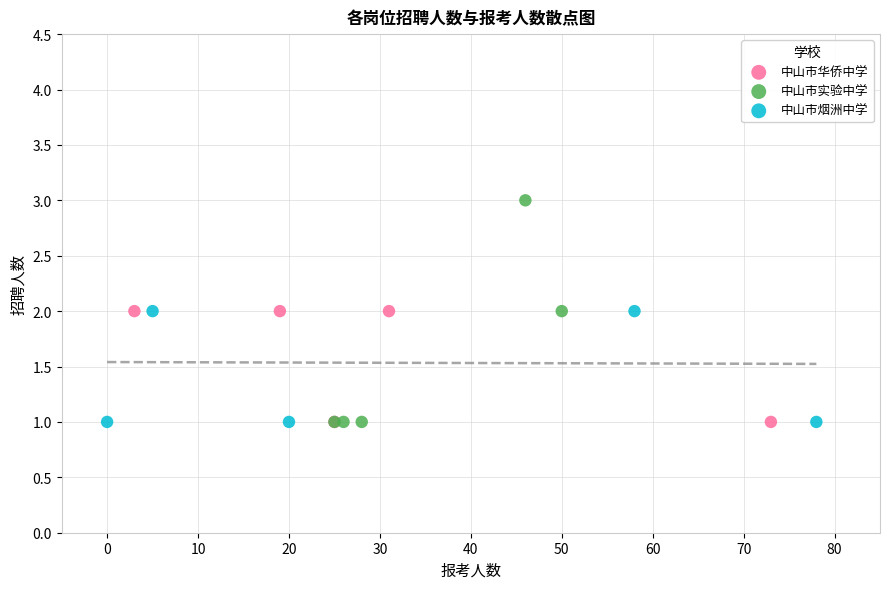

Which series has the widest spread of Y values?

中山市实验中学